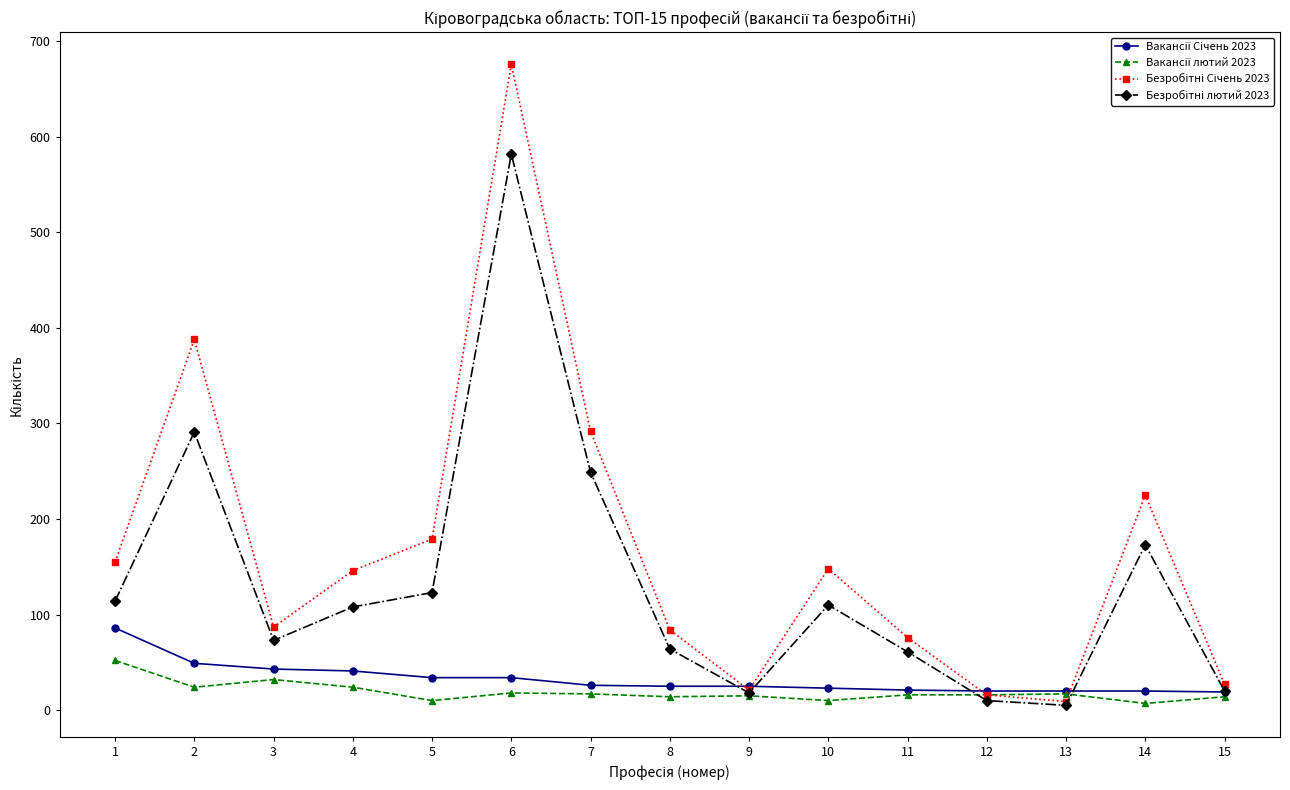

Does the chart have visible grid lines?

No